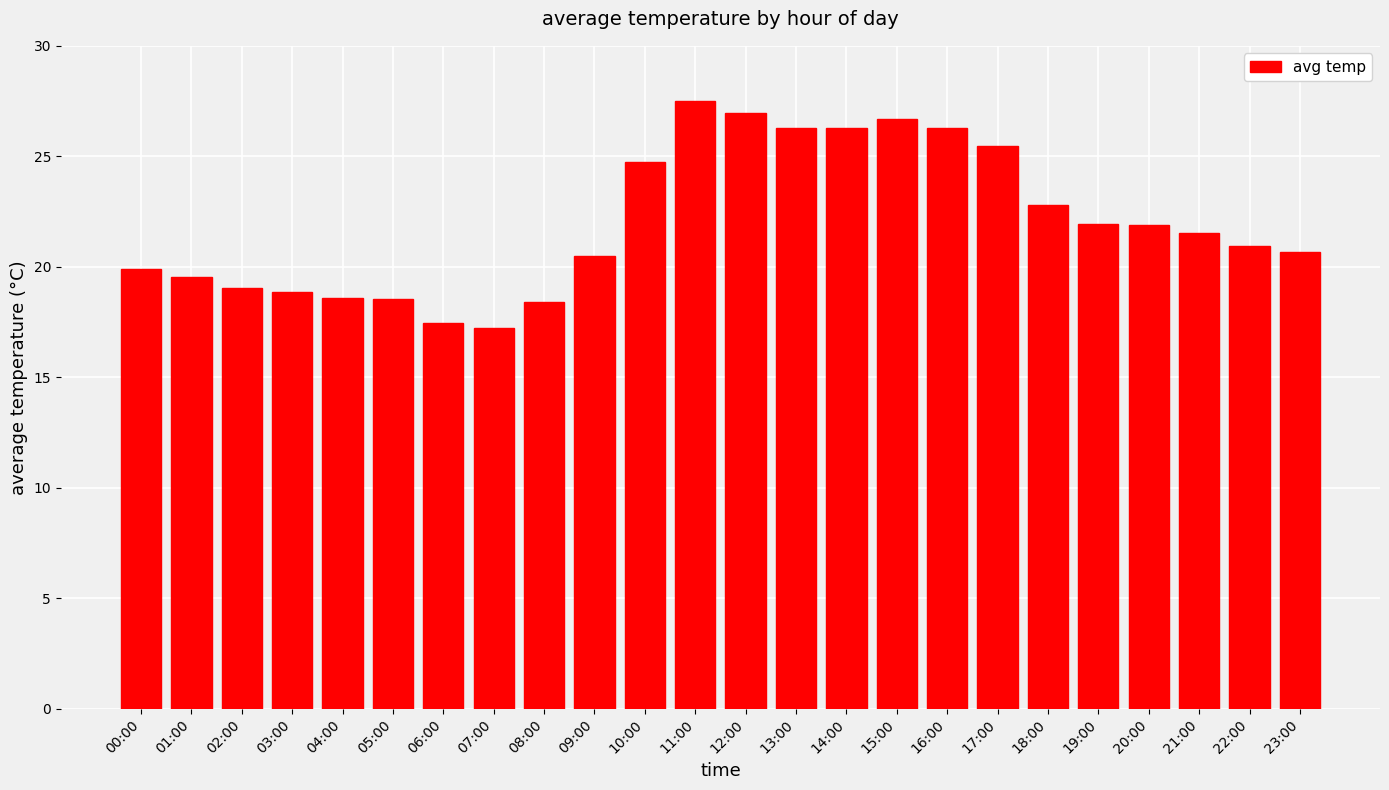

Which label corresponds to the largest value in the chart?

11:00